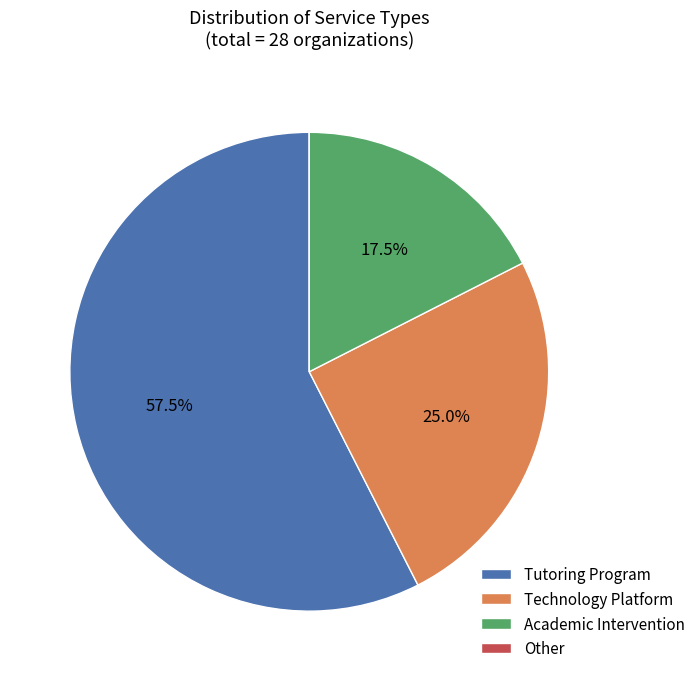

Is the sum of Tutoring Program and Academic Intervention greater than half?

Yes